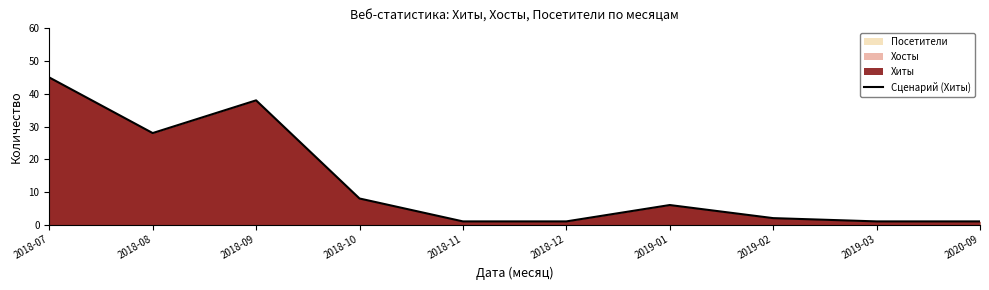

What is the average value?

13